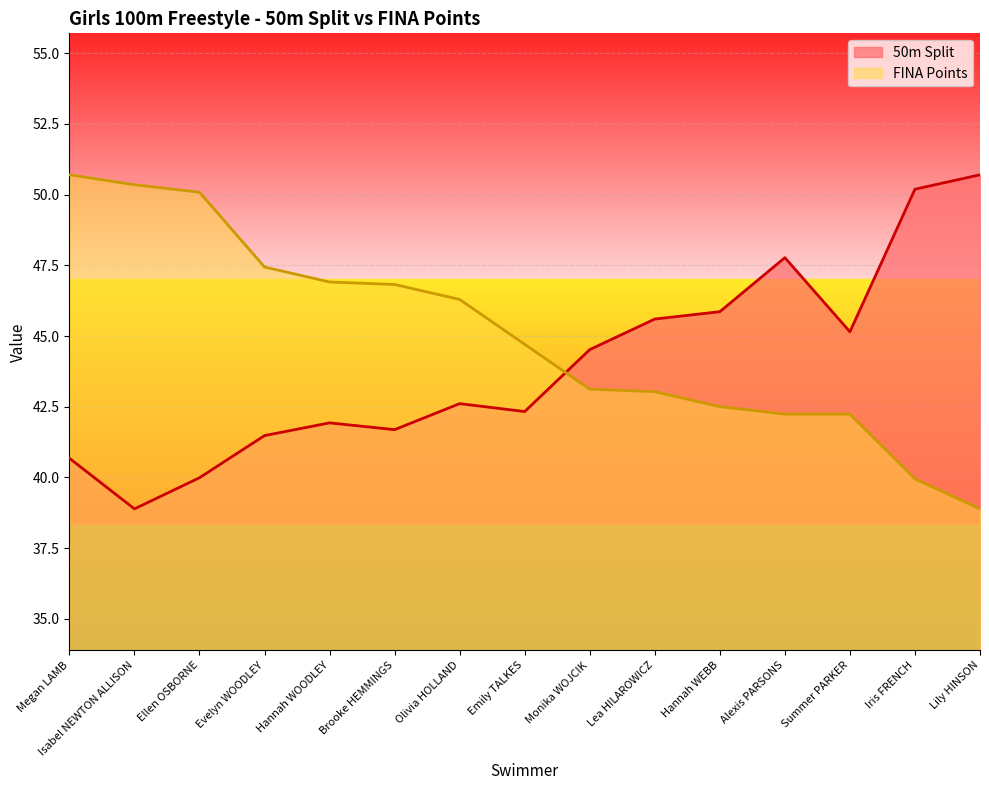

What is the label of the 15th point from the right?

Megan LAMB